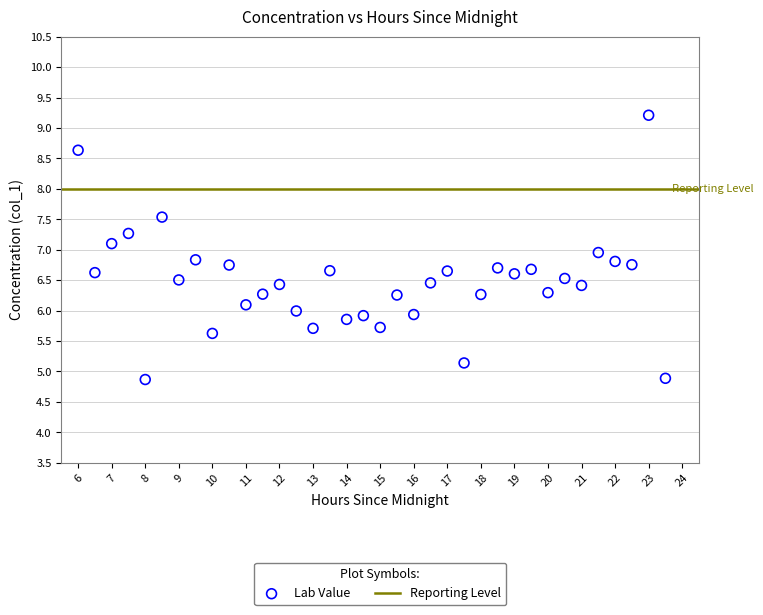

What is the range of X values (max minus min)?

17.5